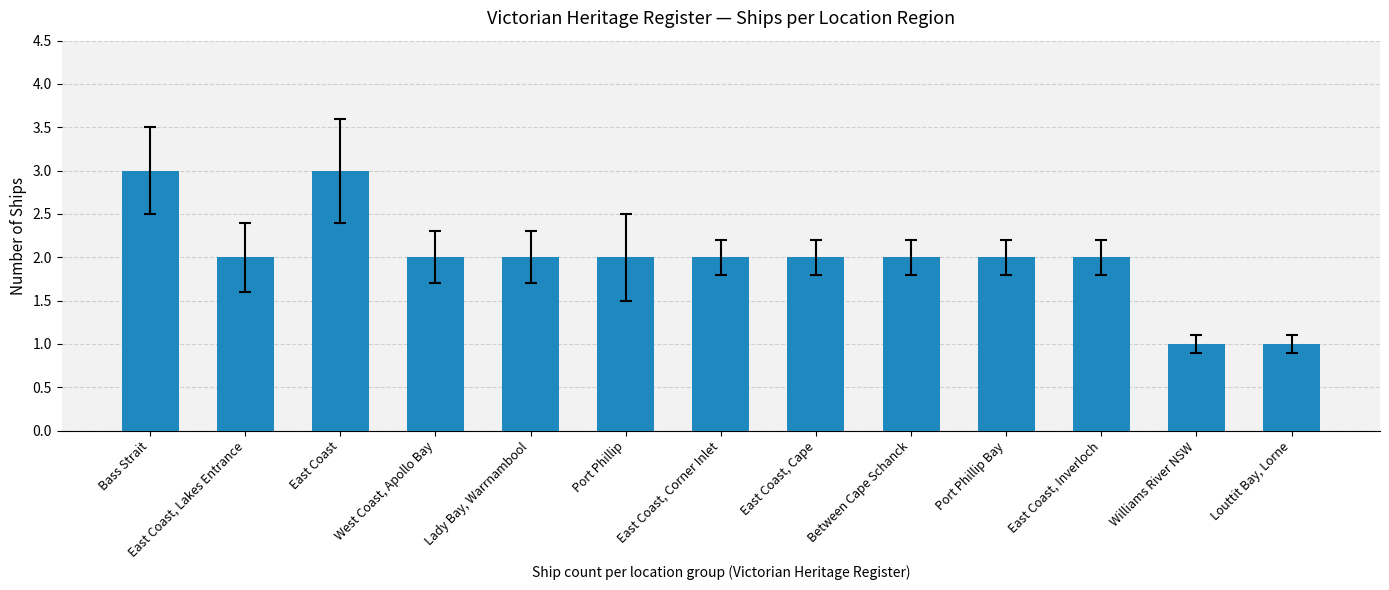

What is the sum of all values?

26